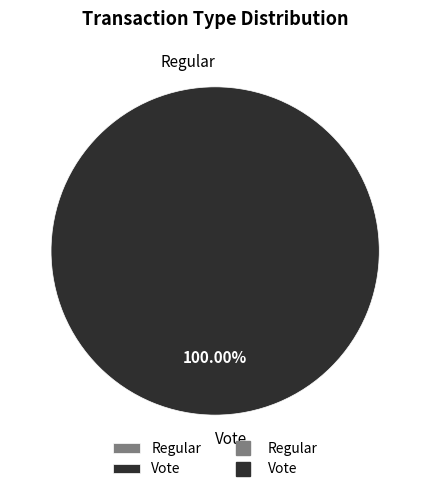

Rank the categories by value from lowest to highest.

Regular, Vote